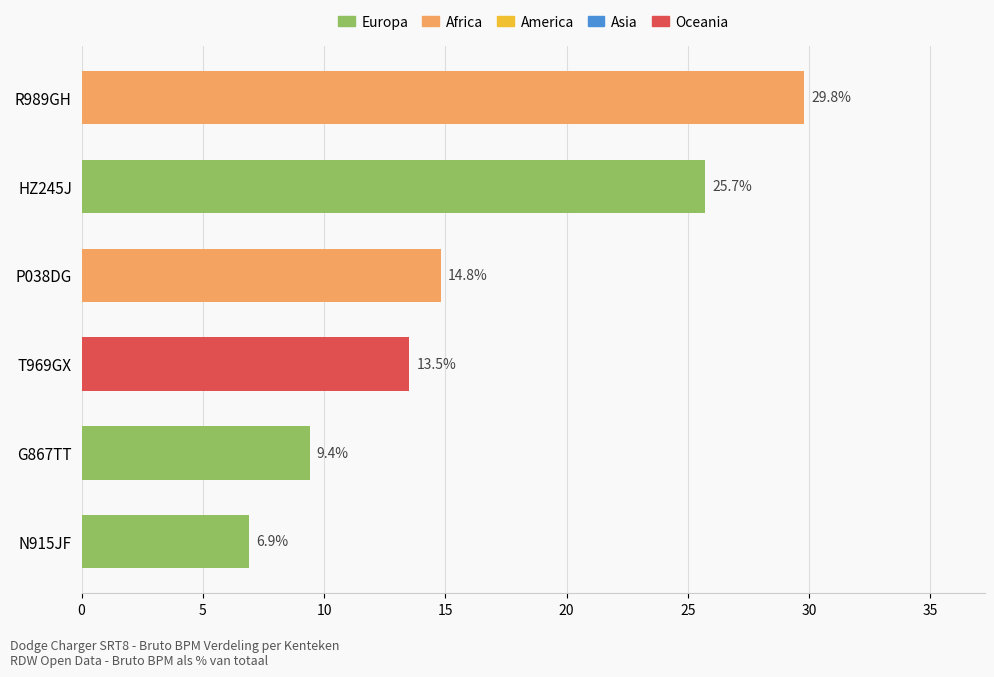

What is the difference between the maximum and minimum values?

22.9